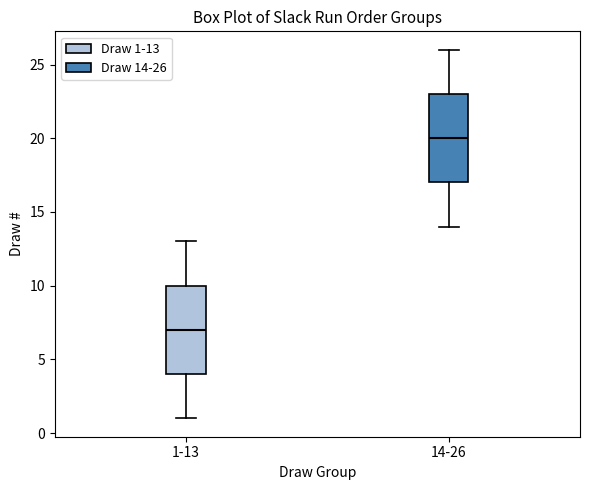

Where is the upper edge of the box for 1-13 on the y-axis? The values are not printed on the chart, so give them approximately, as read against the axis.

10